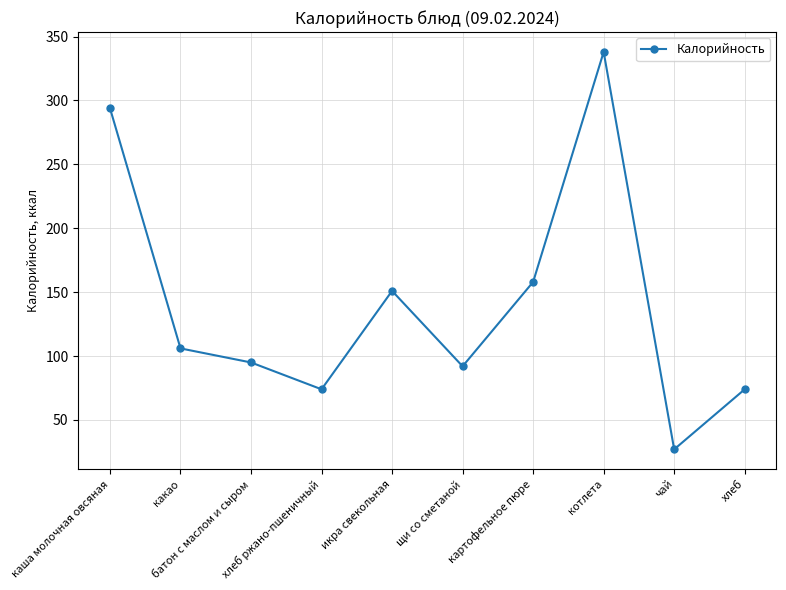

Reading right to left, extract all data points from this chart.

74	27	338	158	92	151	74	95	106	294